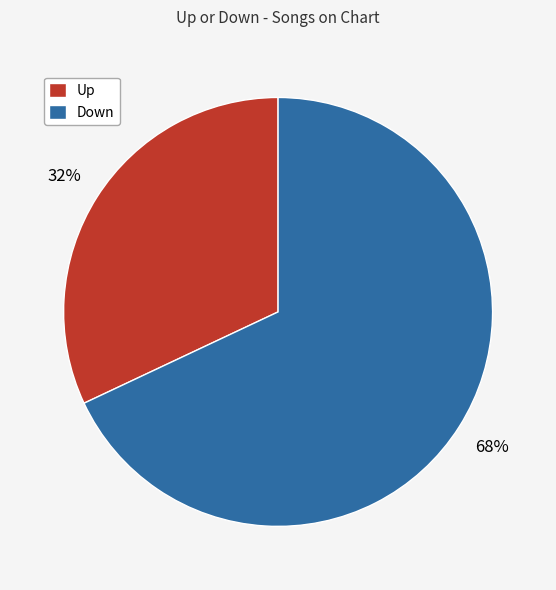

To the nearest percent, what is the combined percentage of Down and Up?

100%